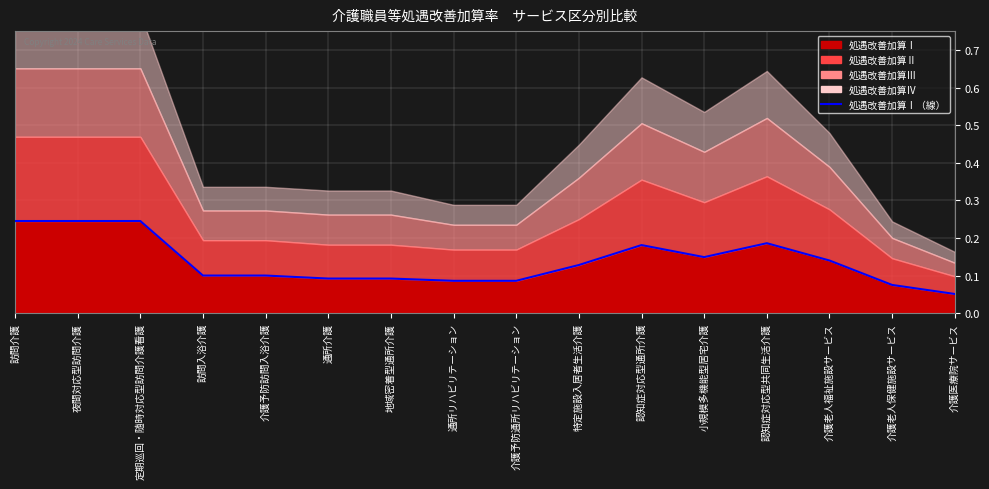

Reading left to right, extract all data points from this chart.

0.2	0.2	0.2	0.1	0.1	0.1	0.1	0.1	0.1	0.1	0.2	0.1	0.2	0.1	0.1	0.1